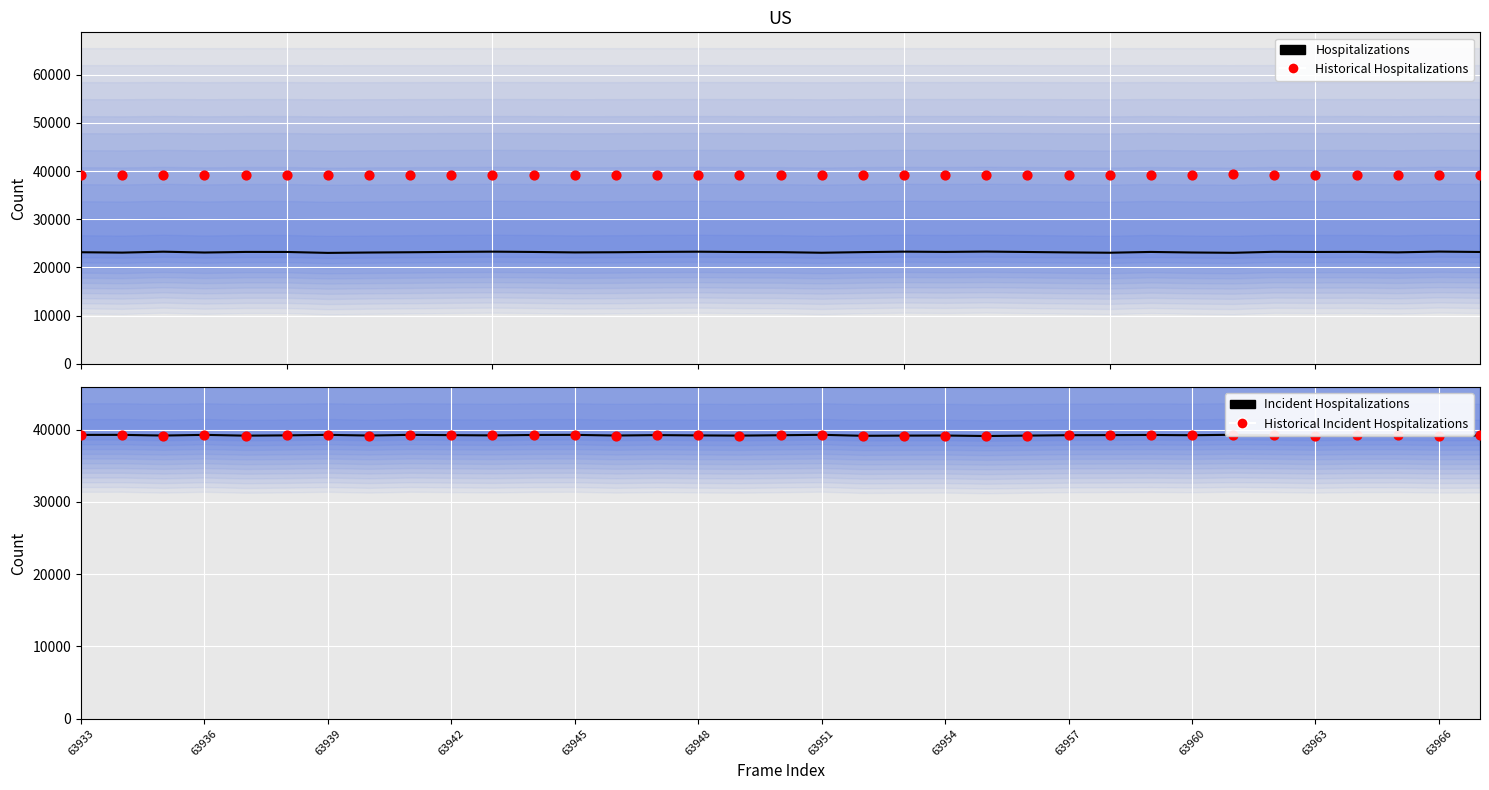

What is the total value across all series at 63945?

101678